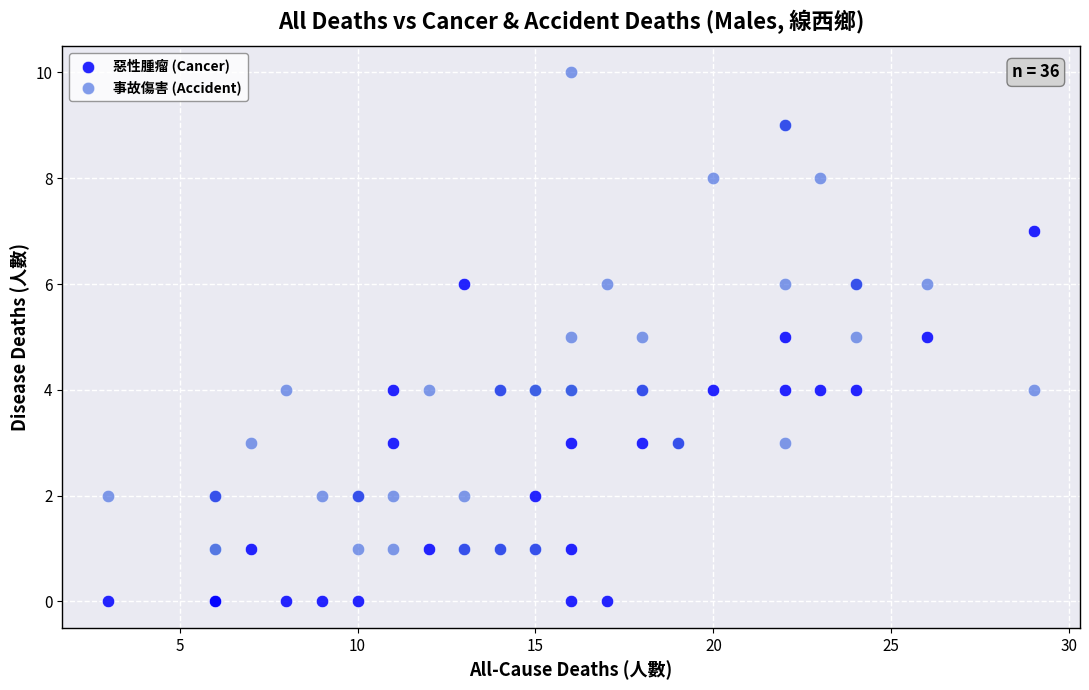

Which series contains the highest Y value?

事故傷害 (Accident)